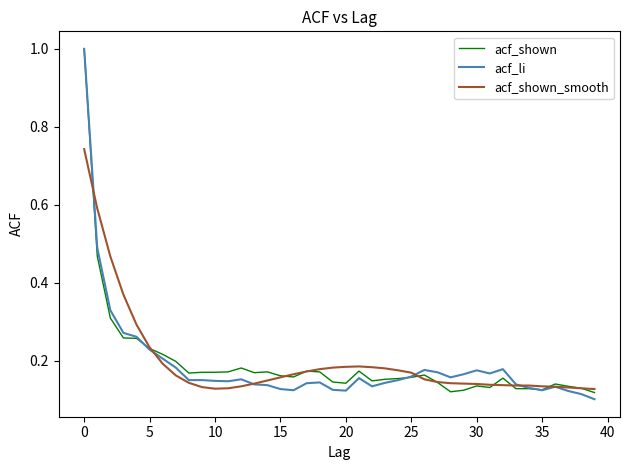

What is the maximum value for acf_li?

1.0